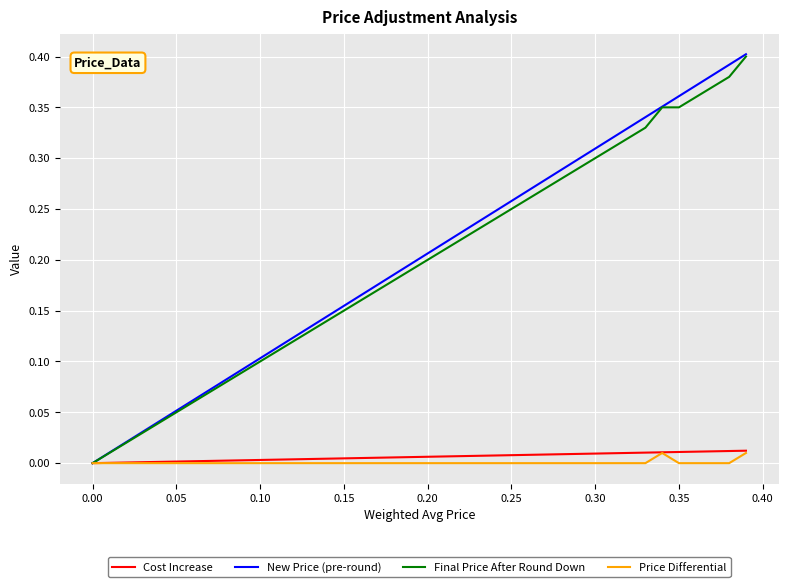

How many series are shown in this chart?

4